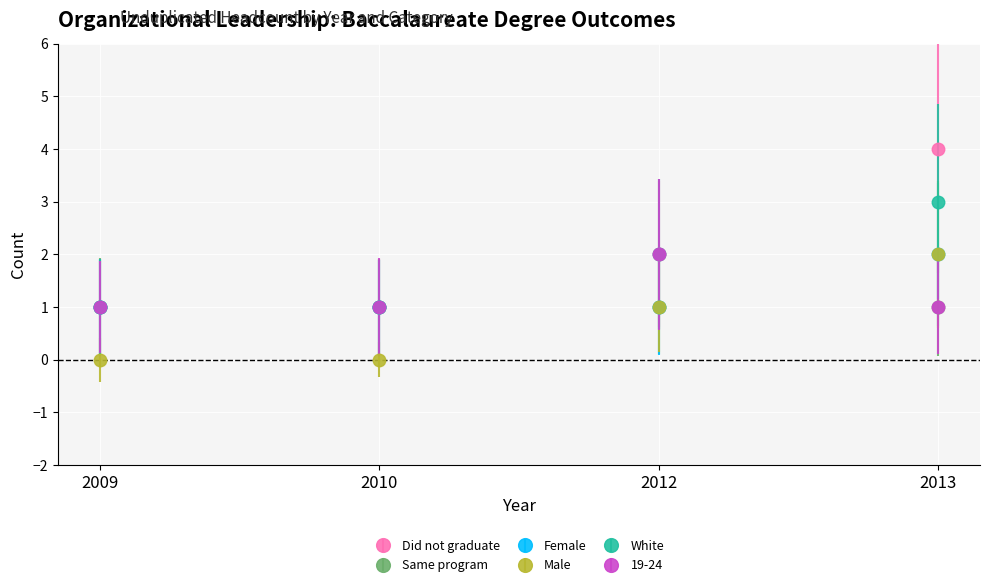

Reading left to right, transcribe all the data shown in this chart.

Did not graduate: 2009=1	2010=1	2012=2	2013=4
Female: 2009=1	2010=1	2012=1	2013=2
Male: 2009=0	2010=0	2012=1	2013=2
White: 2009=1	2010=1	2012=2	2013=3
19-24: 2009=1	2010=1	2012=2	2013=1